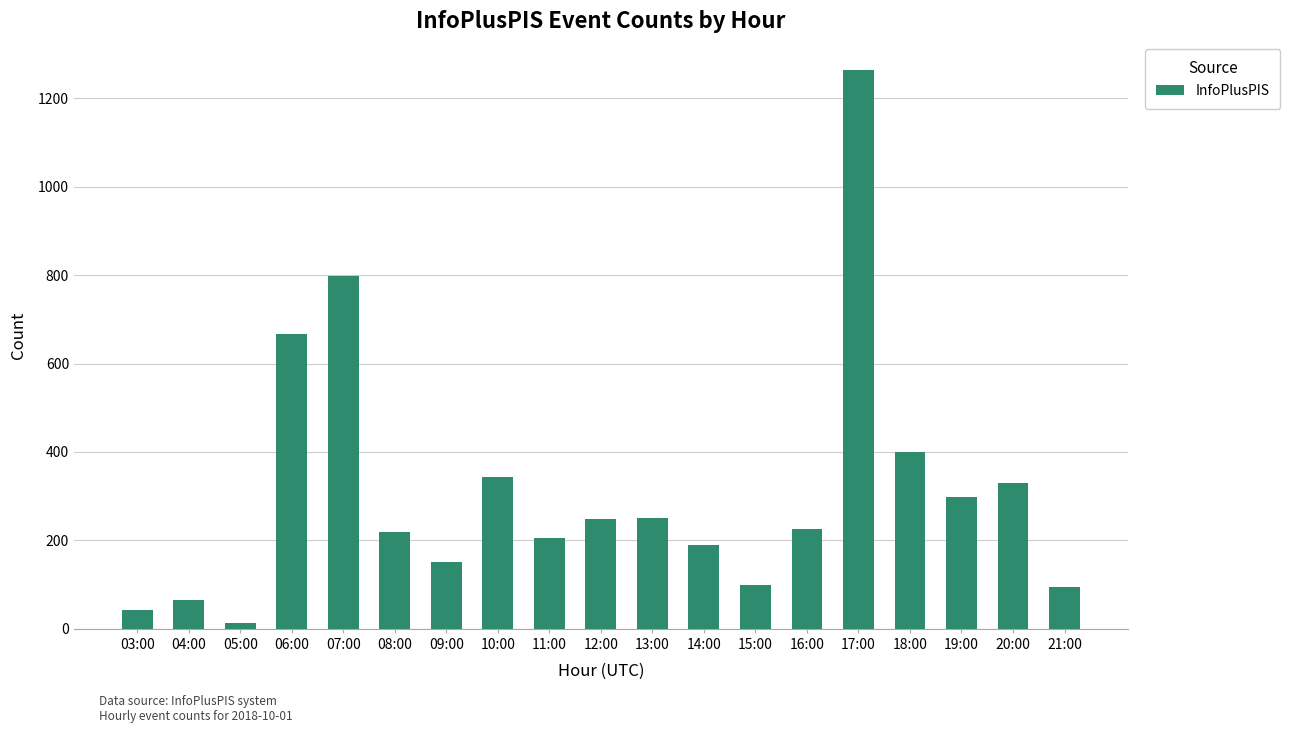

The value at 16:00 is 226. True or false?

True